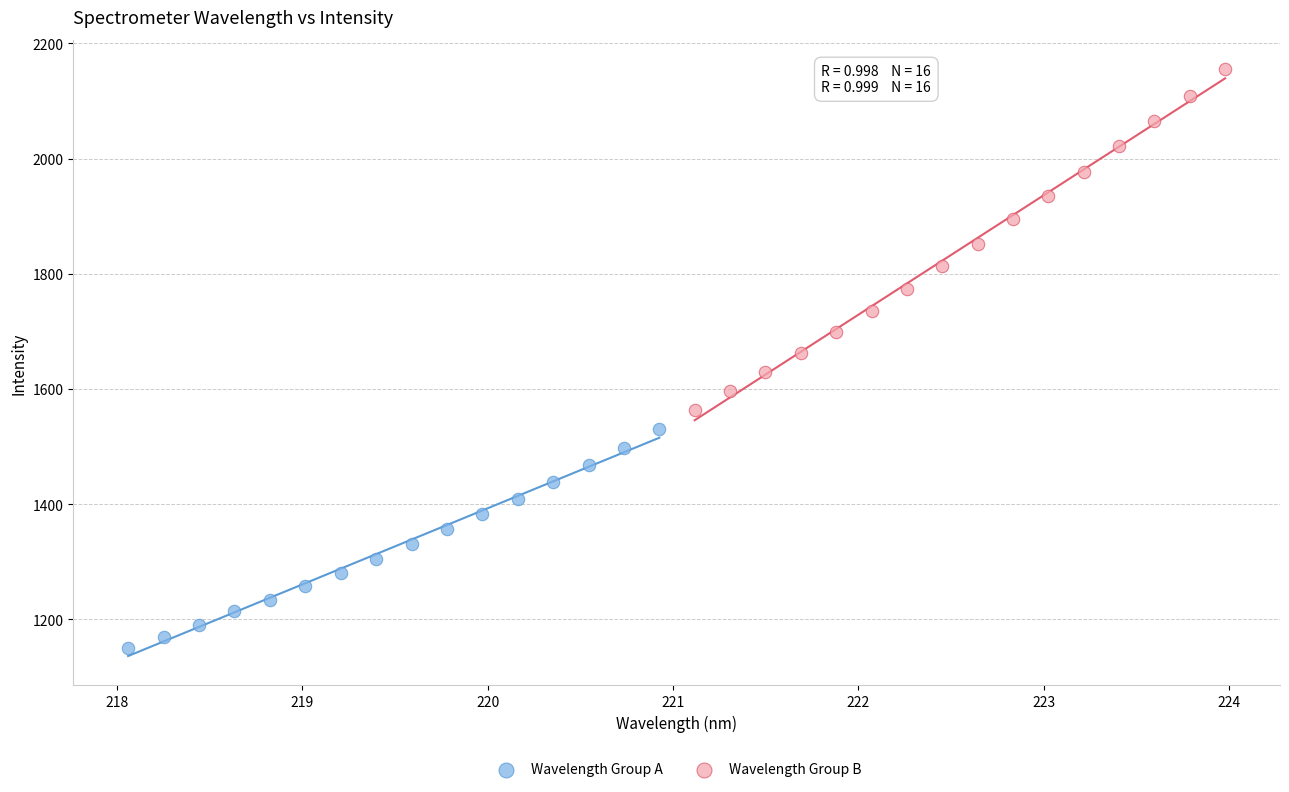

Which series has the widest spread of Y values?

Wavelength Group B